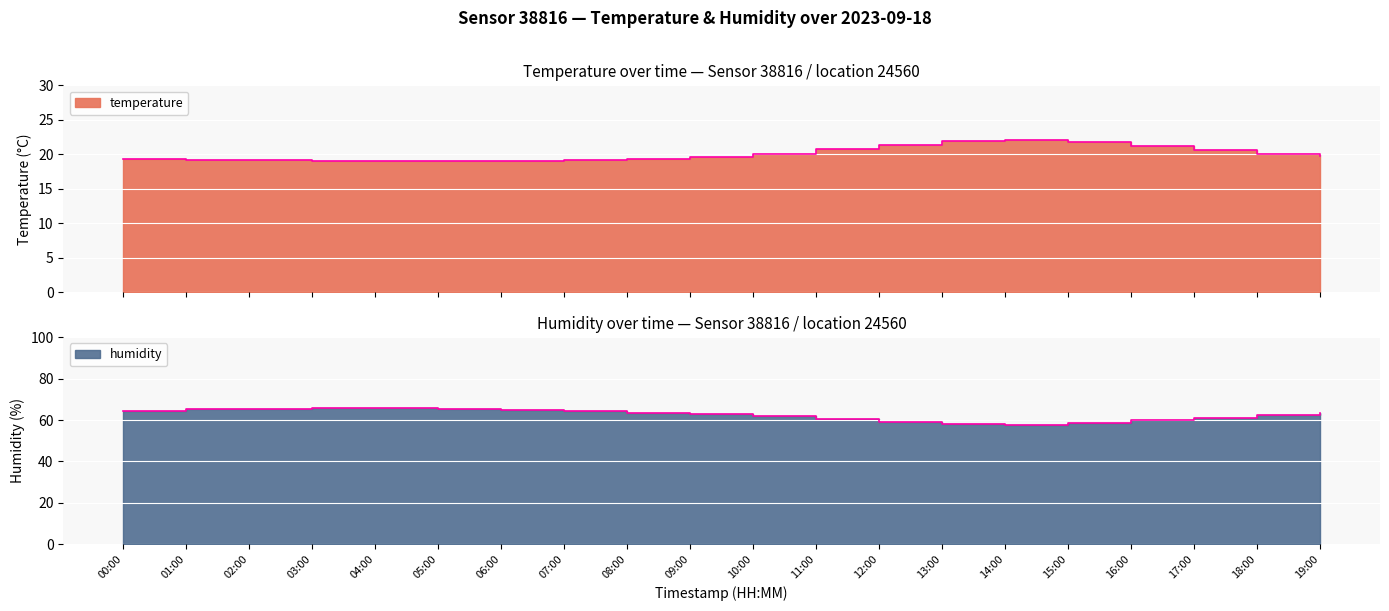

At which category does temperature reach its first local valley?

01:00